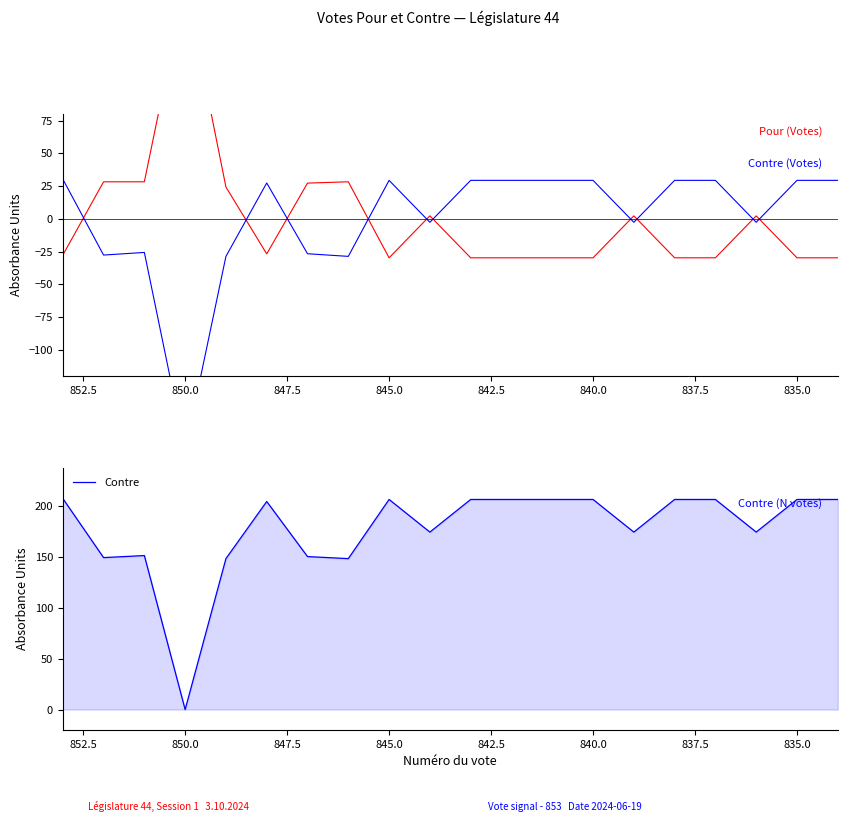

Which has a higher value, 18 or 835.0?

835.0